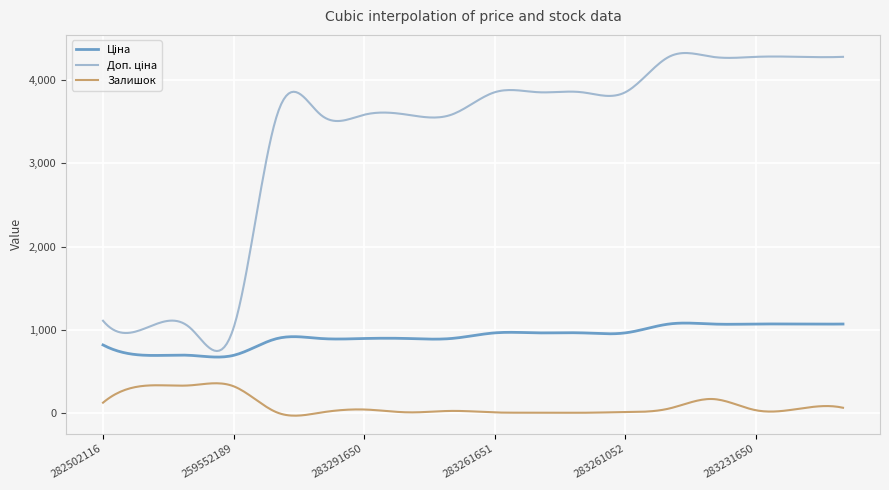

What is the maximum value shown in the chart?

4325.0